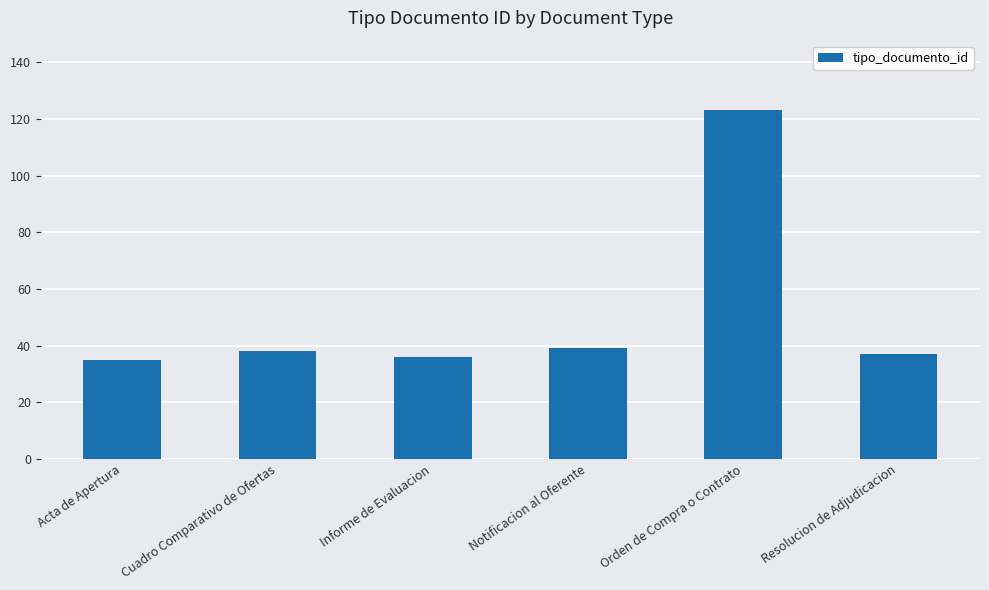

Reading right to left, list all the values displayed in this chart.

37	123	39	36	38	35